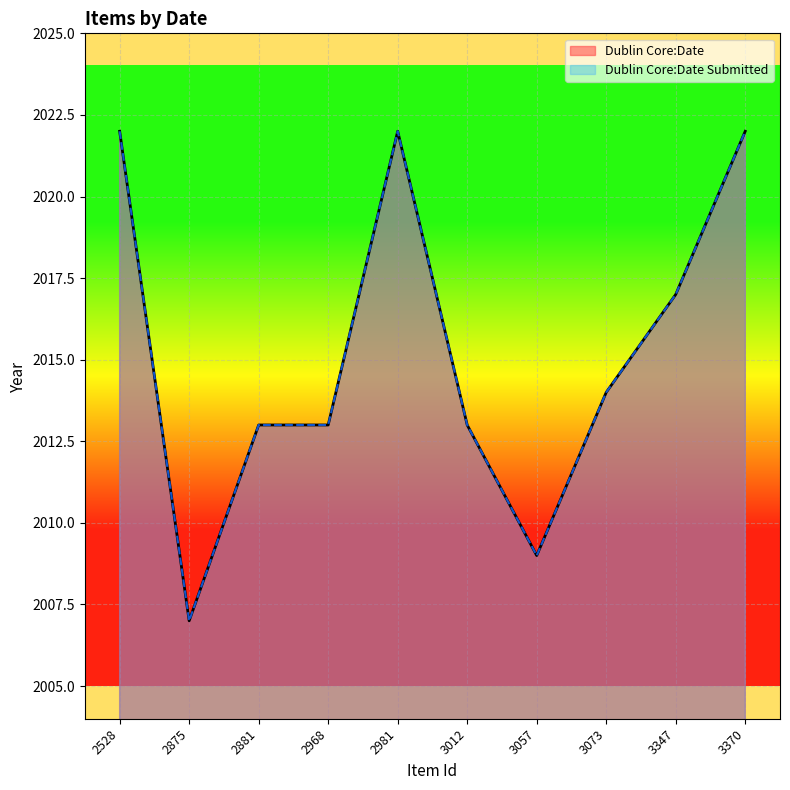

At which label does Dublin Core:Date Submitted first exceed 2014?

2528